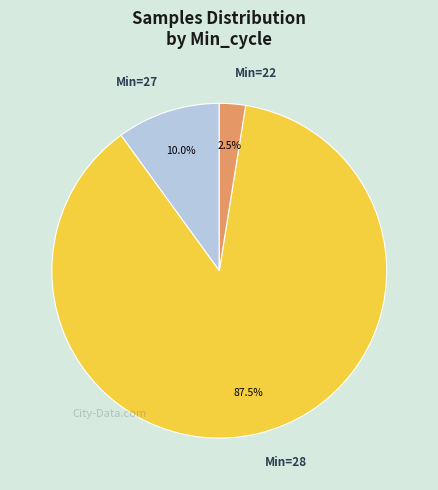

Is there any slice that represents more than half of the pie?

Yes